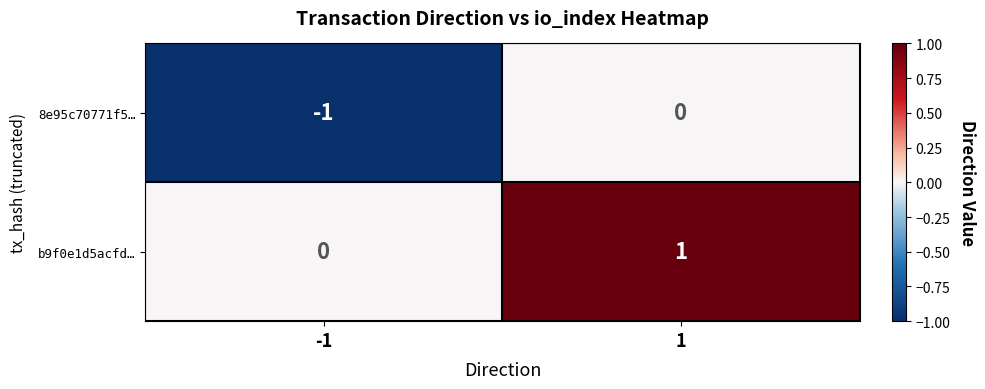

The value of 8e95c70771f5… at -1 is -2. True or false?

False